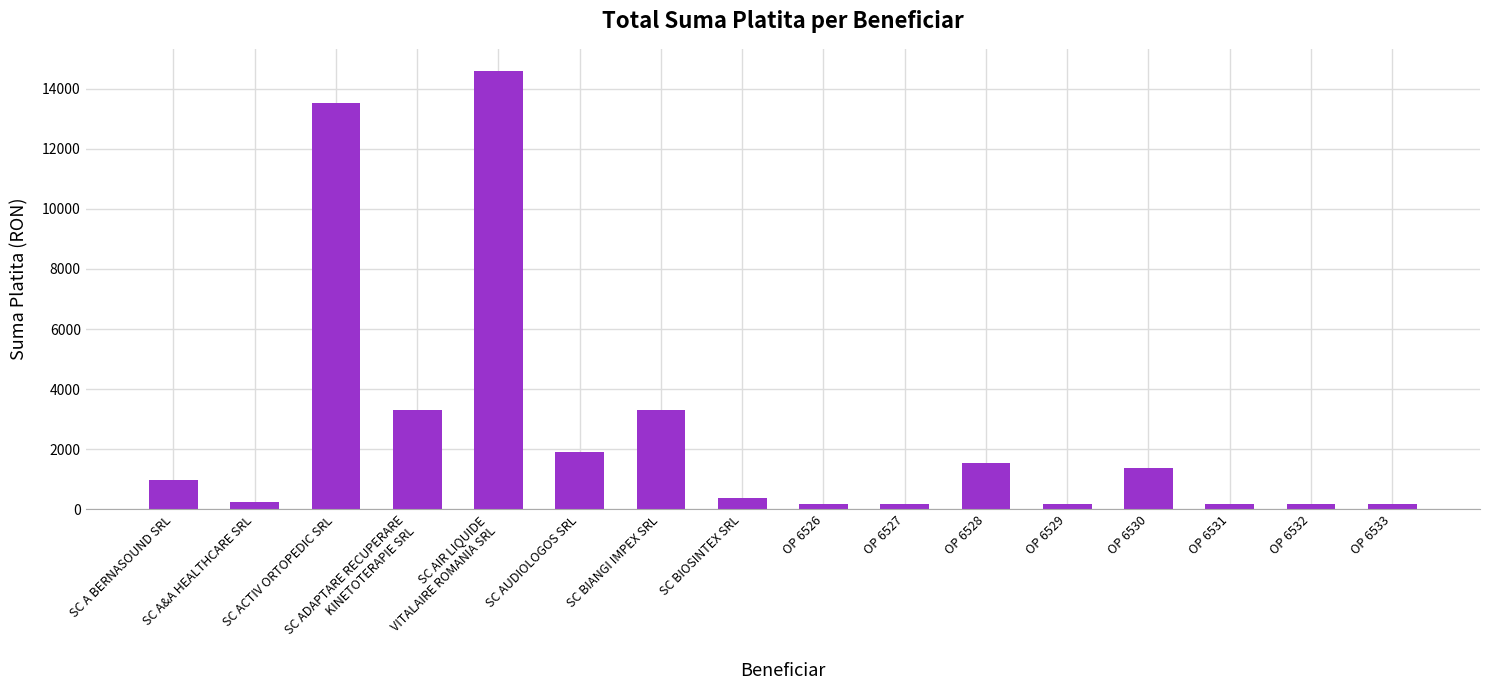

What is the average value?

2647.8